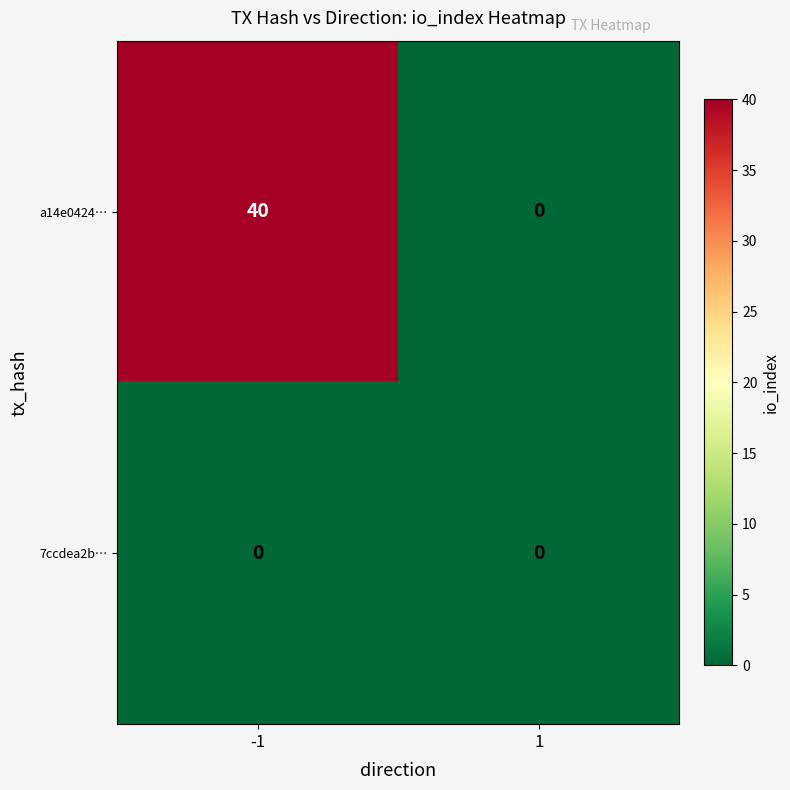

Which series has the widest spread of values?

a14e0424…